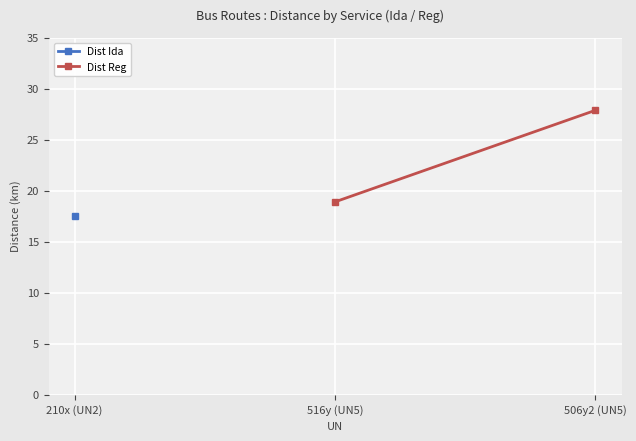

What is the maximum value for Dist Ida?

17.5